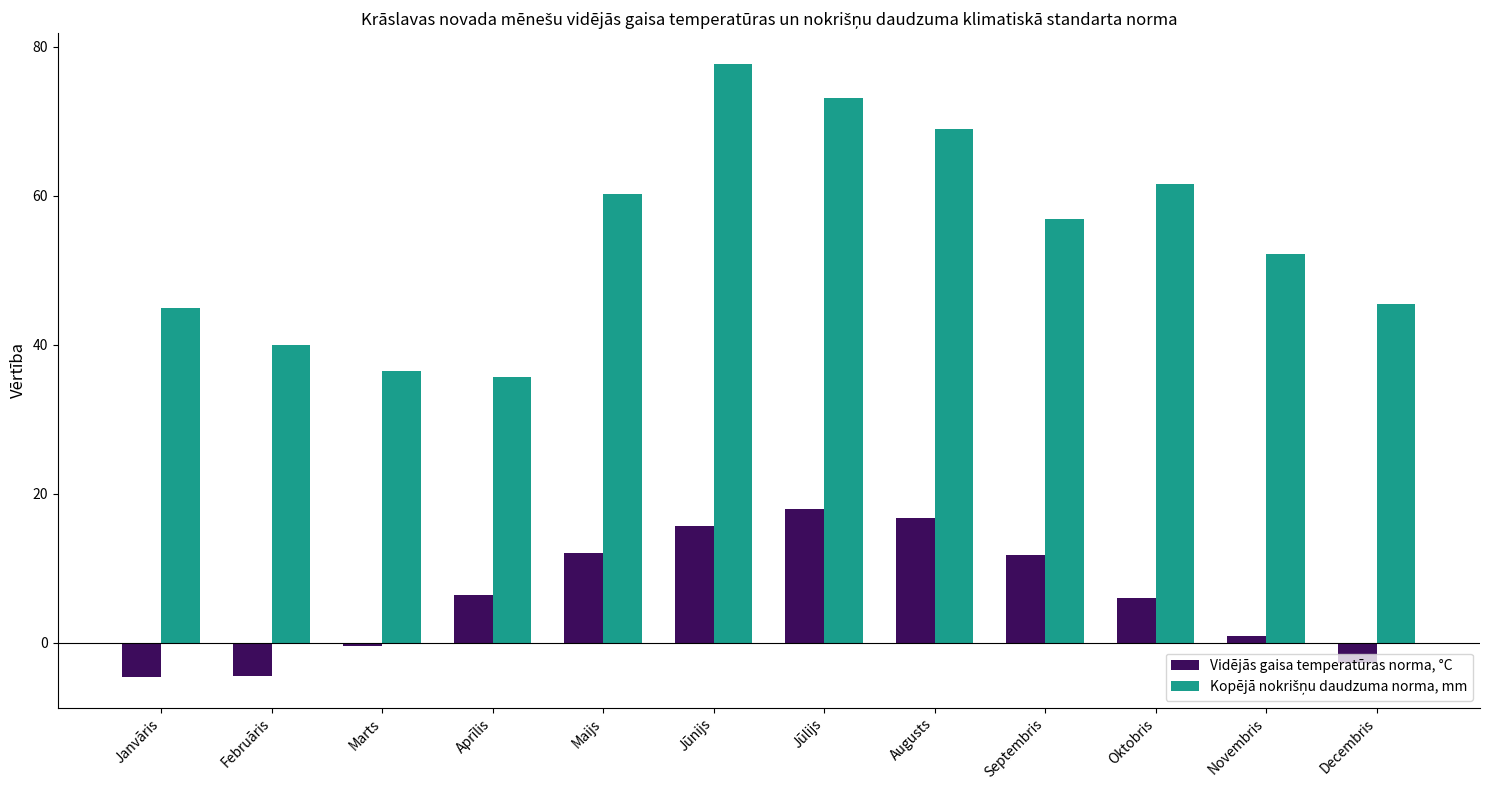

Read the Vidējās gaisa temperatūras norma, °C value at Jūnijs.

15.6